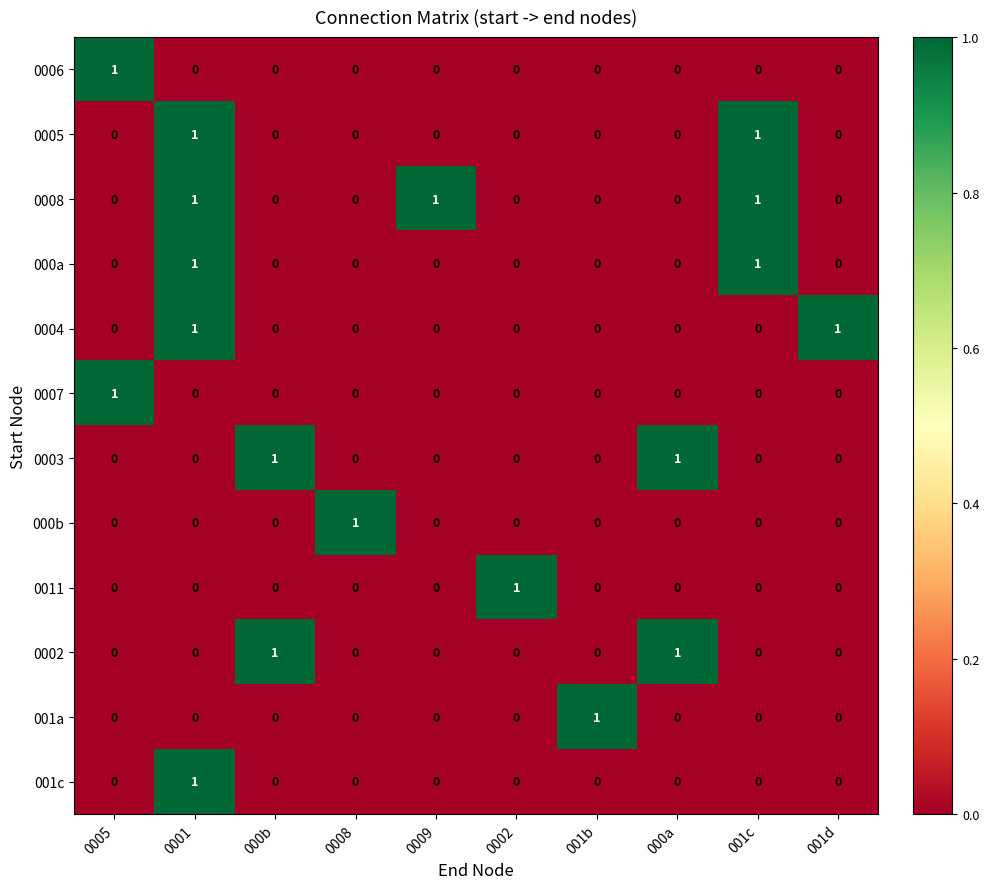

Is it true that 0006 equals 1 at 0002?

False